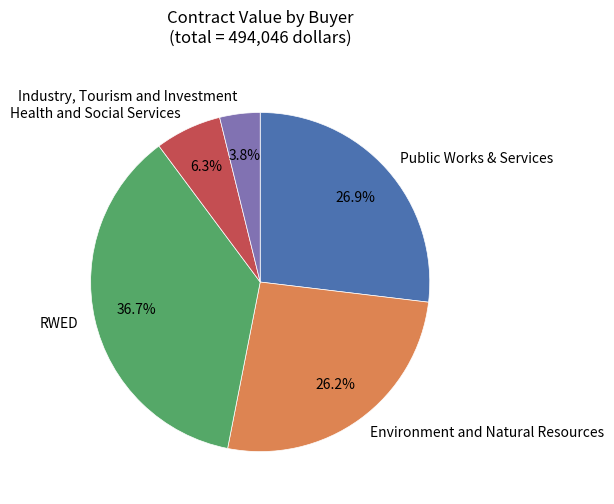

Is Health and Social Services the majority of the pie?

No